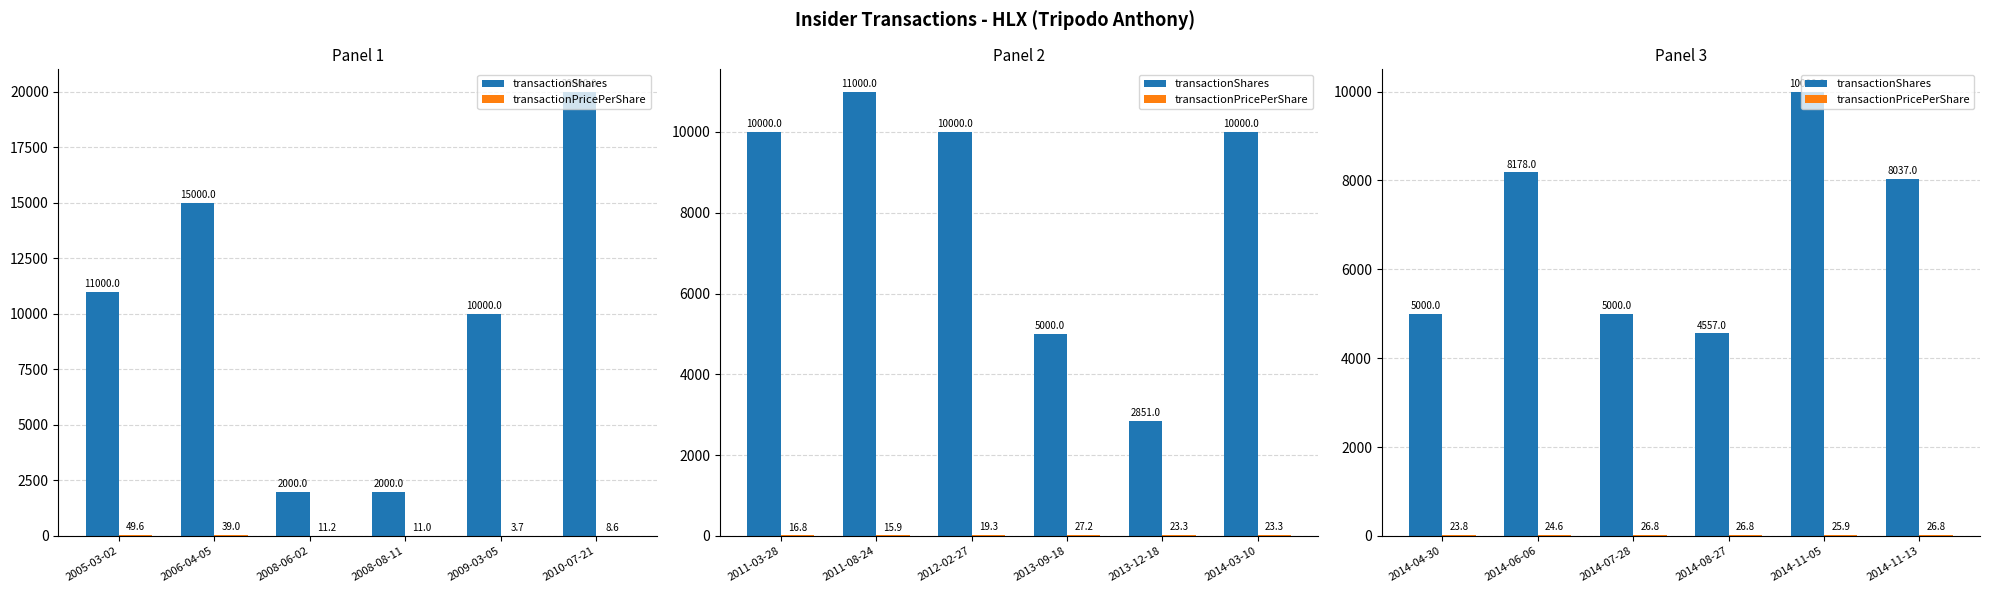

Which series has the largest range (max minus min)?

transactionShares